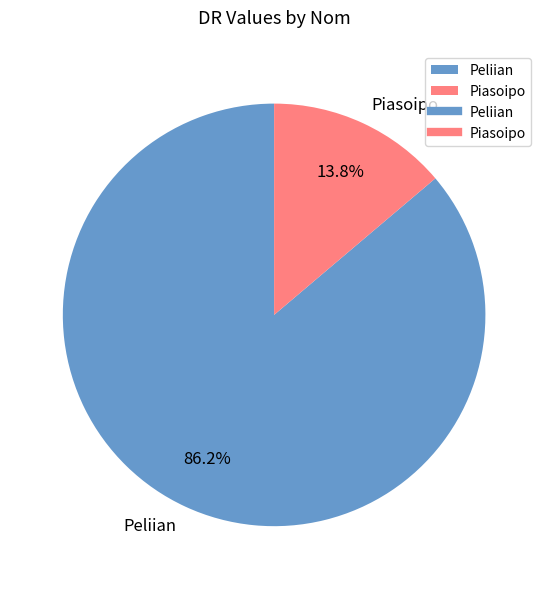

What percentage is the Piasoipo slice, to the nearest percent?

14%